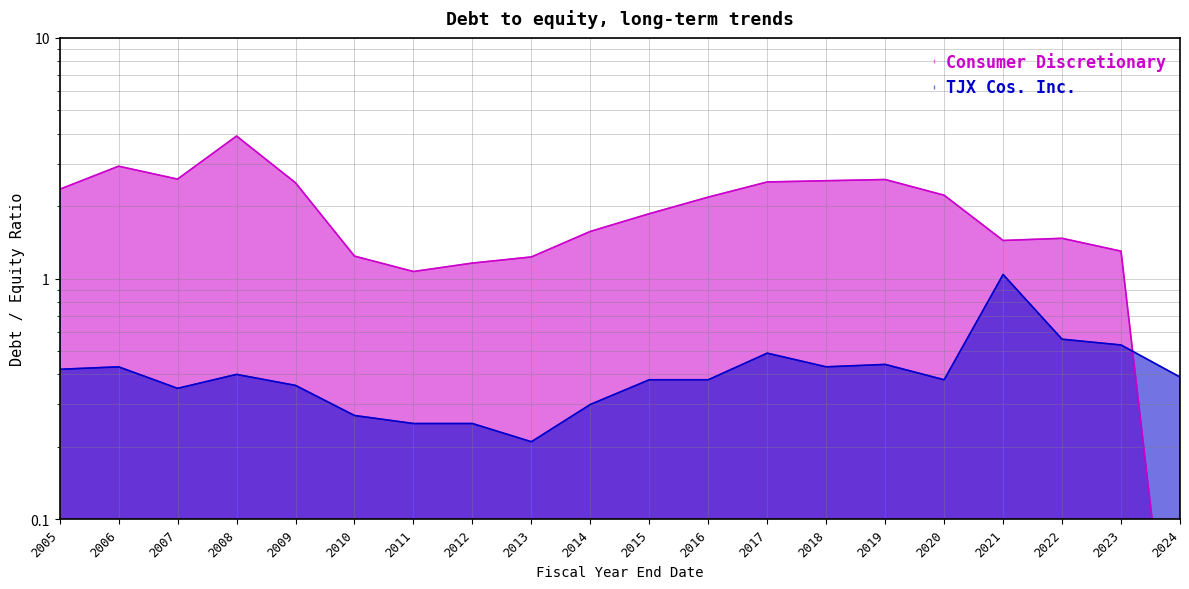

What is the sum of all TJX Cos. Inc. values?

8.3